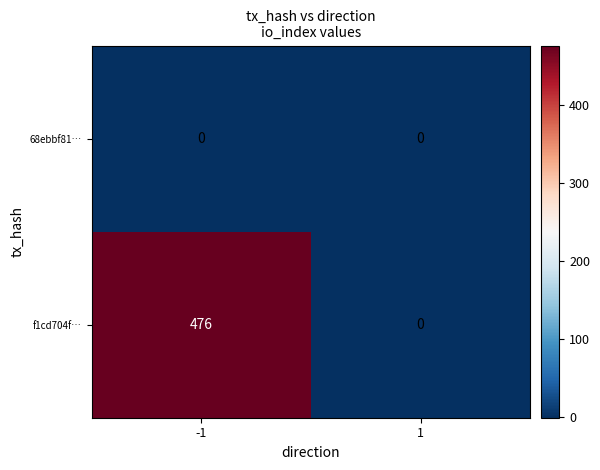

List the series in order of their overall mean, lowest first.

68ebbf81…, f1cd704f…